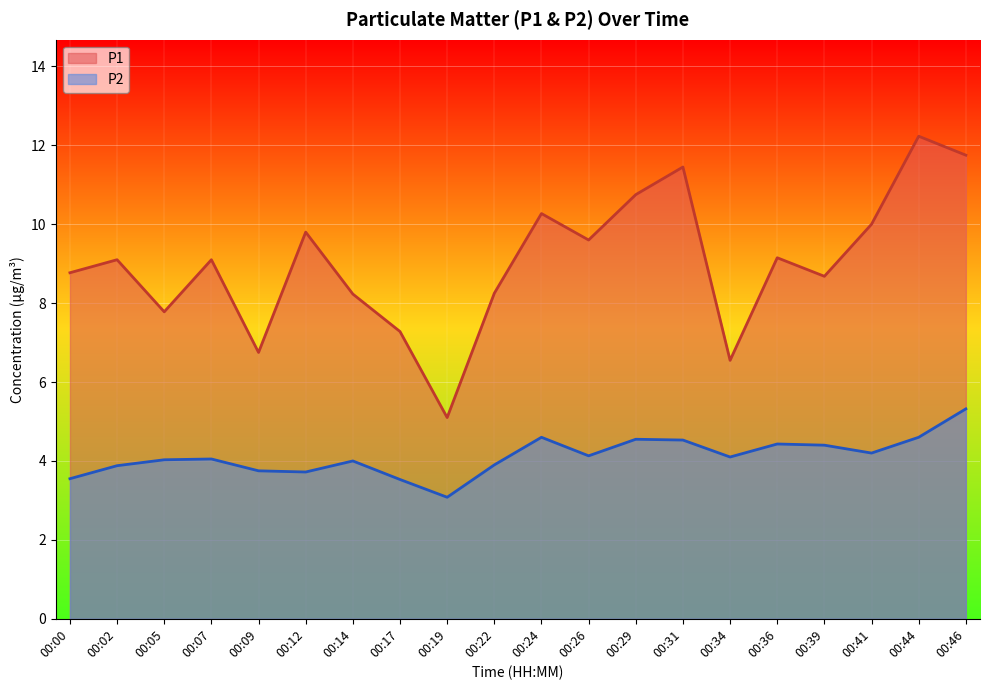

How many series are shown in this chart?

2